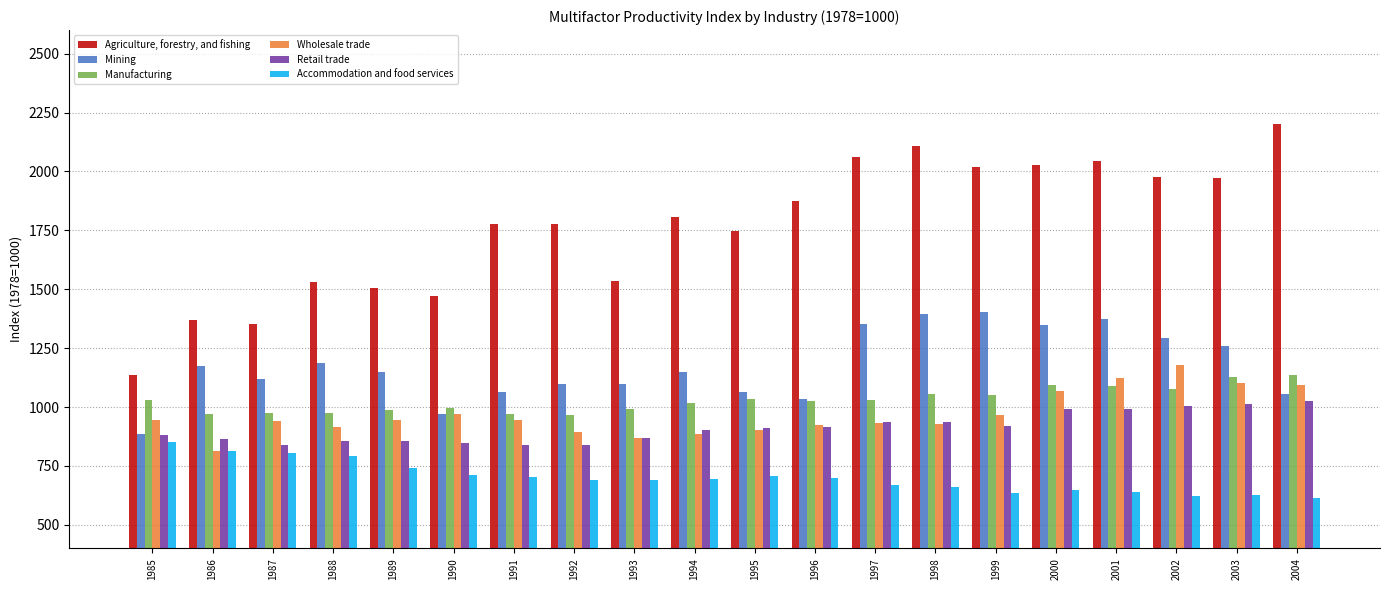

What is the greatest value displayed?

2202